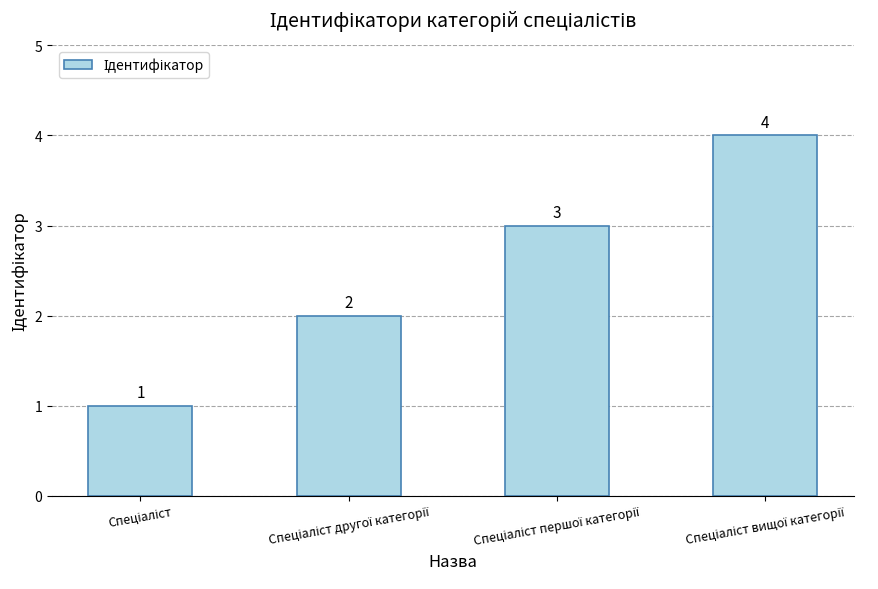

What is the value of the 2nd bar from the left?

2